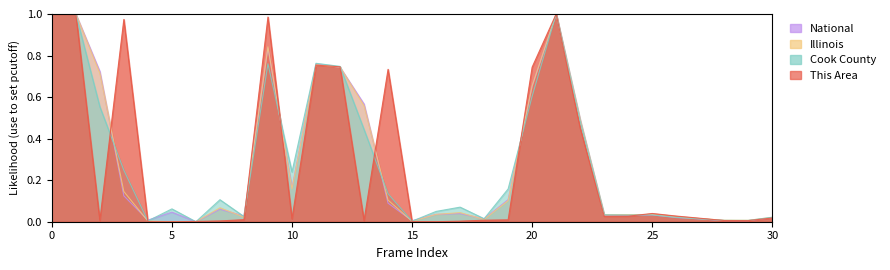

The Illinois series shows 0.0 at 15. True or false?

True